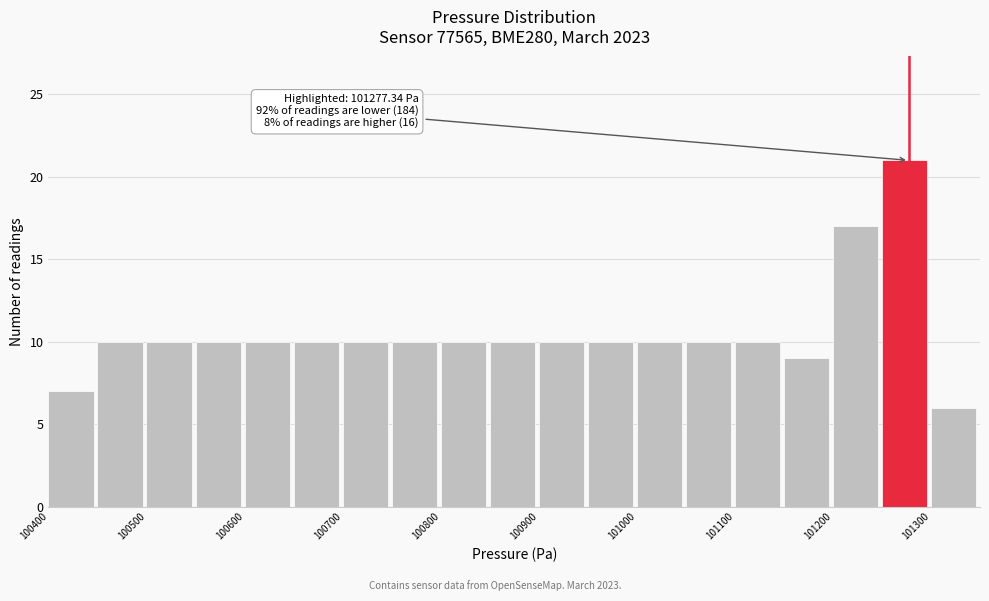

Which range on the x-axis has the tallest bar?

101250 to 101300